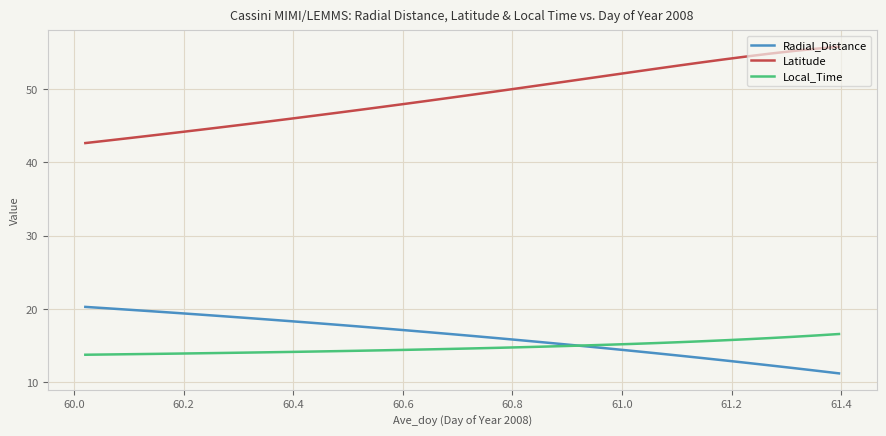

List the series in order of their peak value, lowest first.

Local_Time, Radial_Distance, Latitude